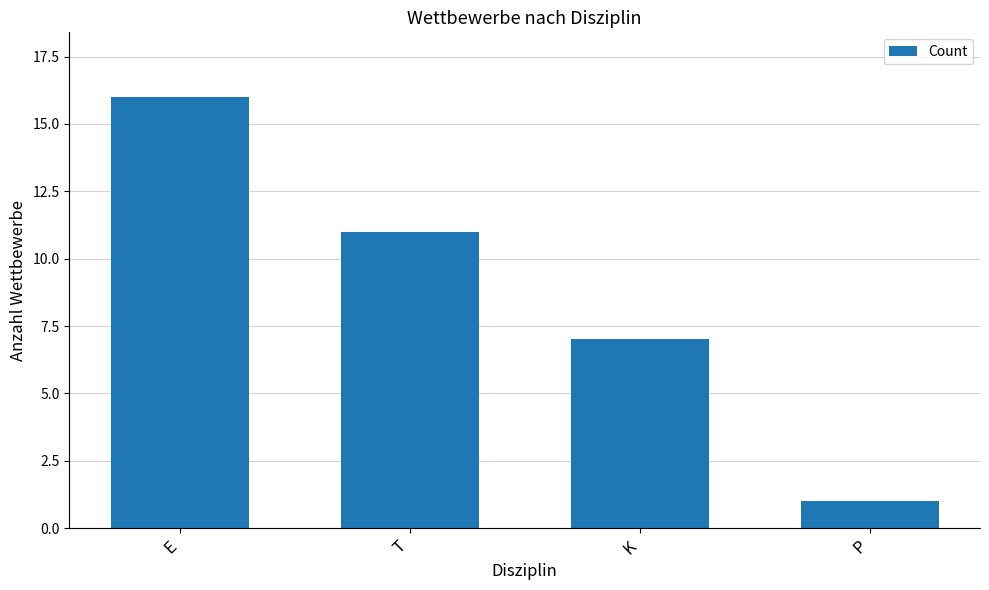

What is the label of the 3rd bar from the left?

K